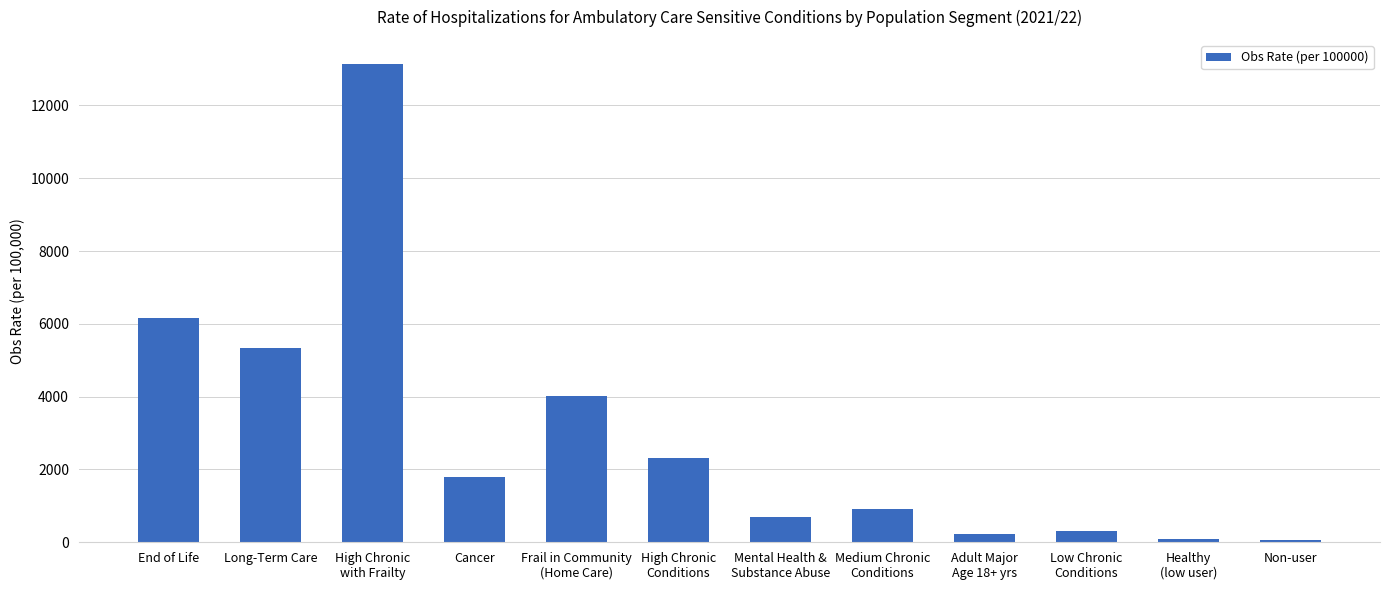

What is the greatest value displayed?

13143.8